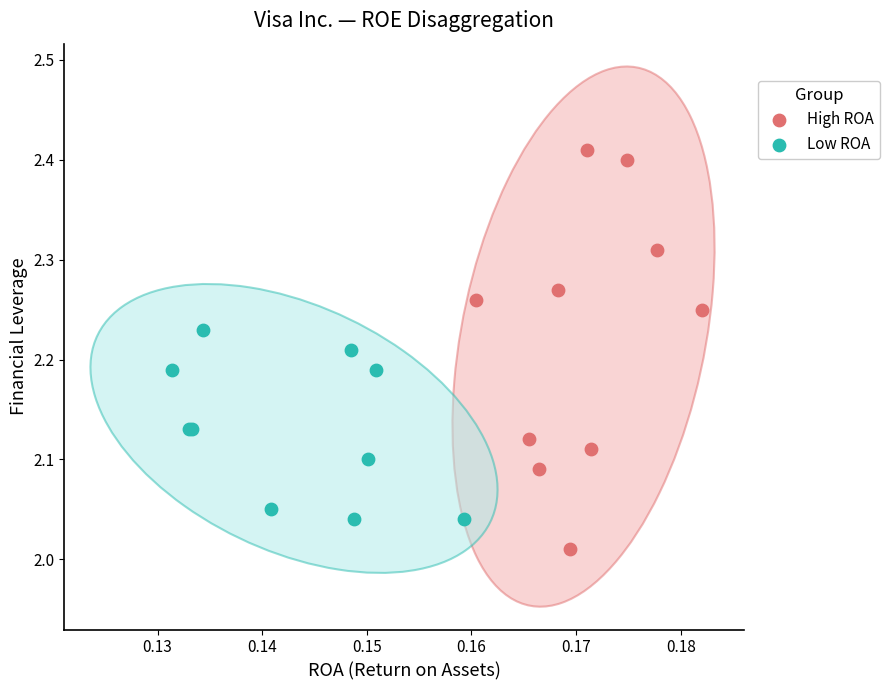

What are all the series names shown in the legend?

High ROA, Low ROA